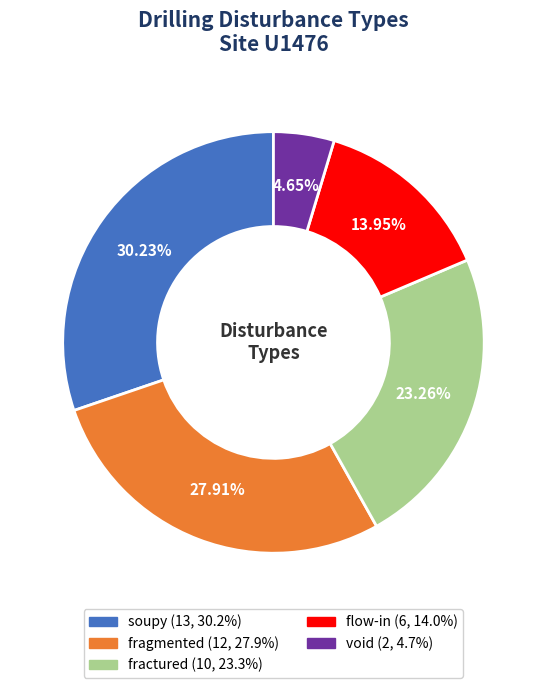

How many segments does this pie chart have?

5